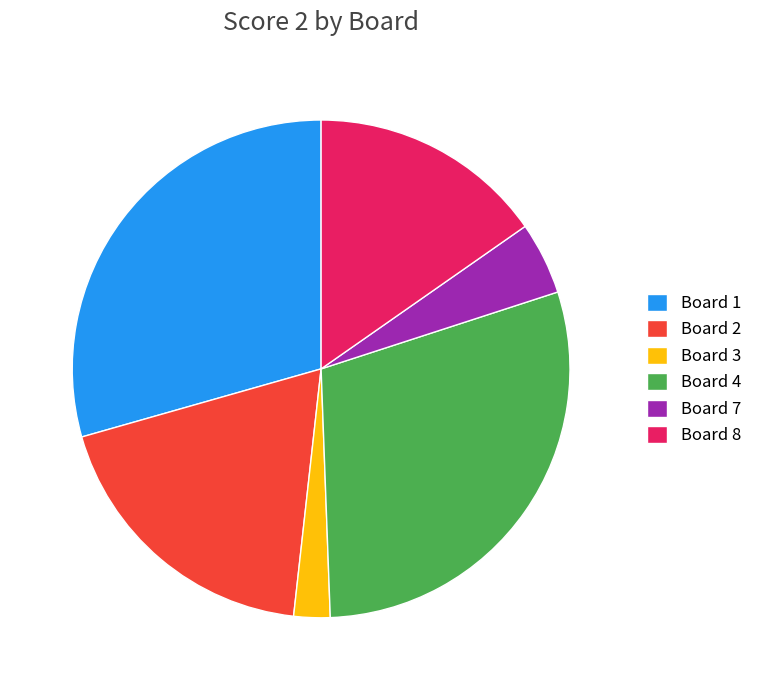

Which slice is the smallest?

Board 3